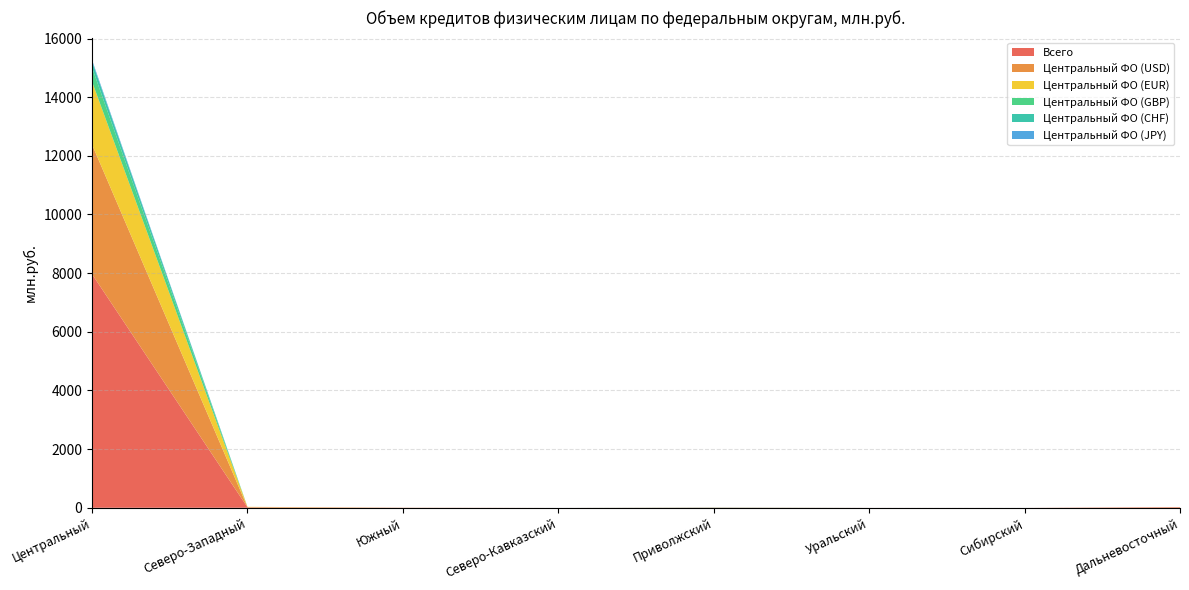

Reading right to left, list all the values displayed in this chart.

Всего: 17	0	1	6	0	3	16	7965
Центральный ФО (USD): 9	0	0	1	0	3	4	4418
Центральный ФО (EUR): 0	0	0	0	0	0	12	2144
Центральный ФО (GBP): 0	0	0	5	0	0	0	479
Центральный ФО (CHF): 0	0	0	0	0	0	0	212
Центральный ФО (JPY): 0	0	0	0	0	0	0	50